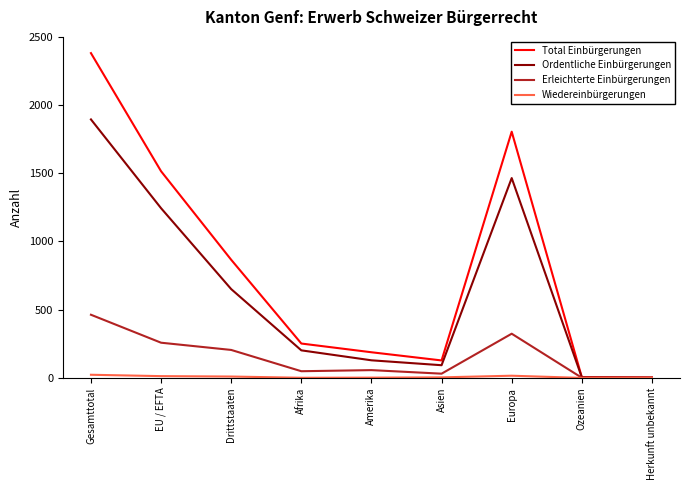

Which series has the largest total across all categories?

Total Einbürgerungen